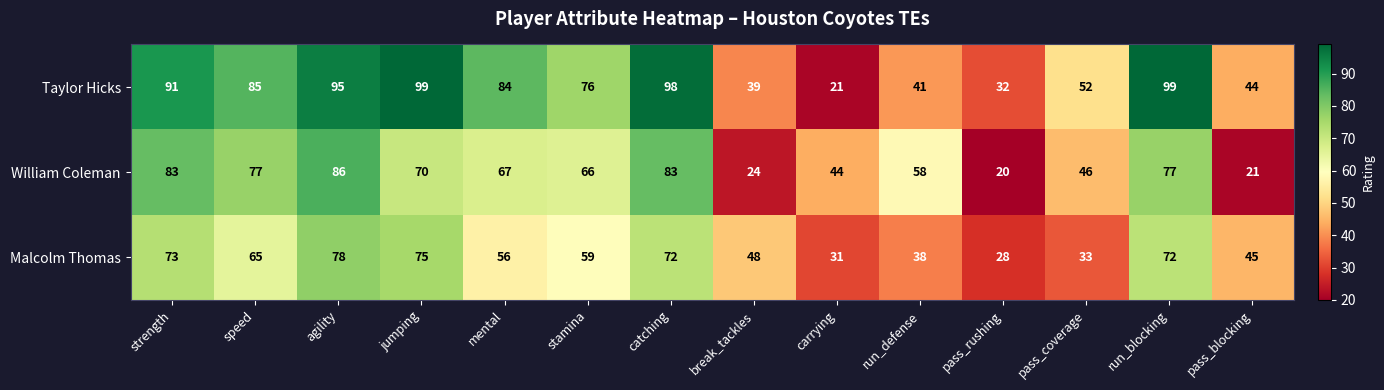

True or false: William Coleman has a value of 67 at mental.

True